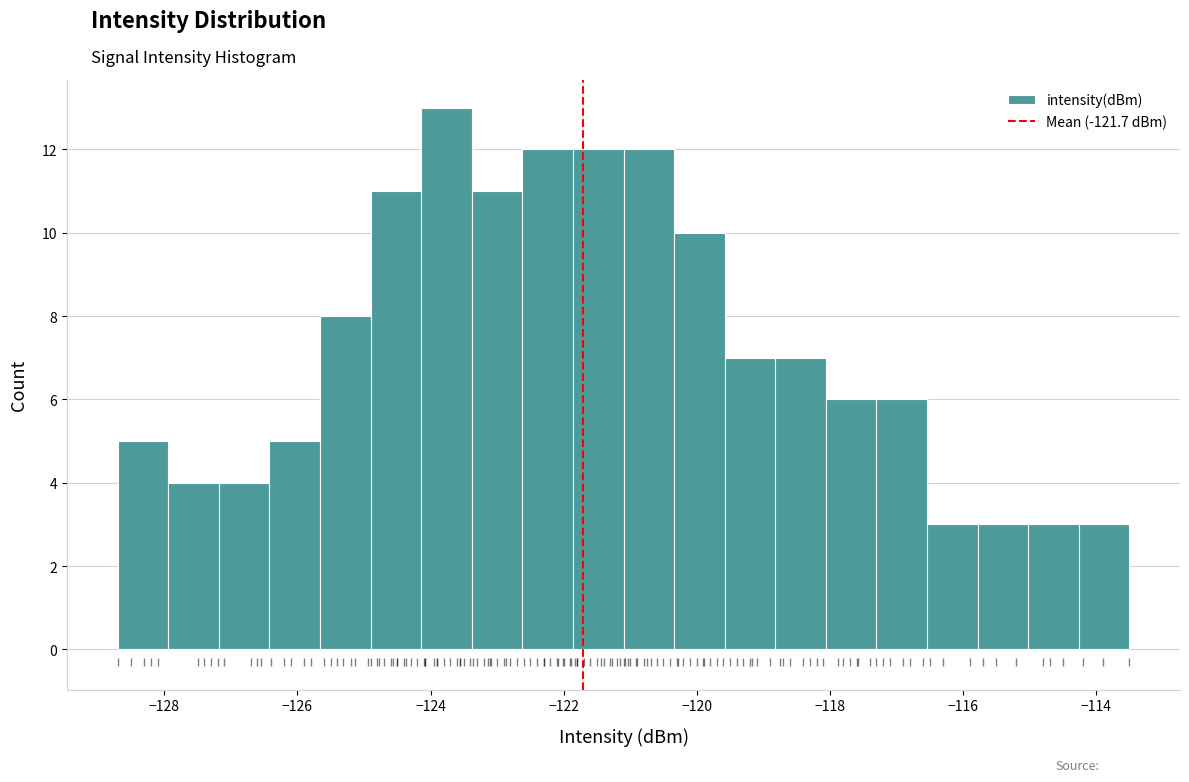

Around what value on the x-axis is the tallest bar? Give the approximate position of its centre, as read against the axis.

-123.8